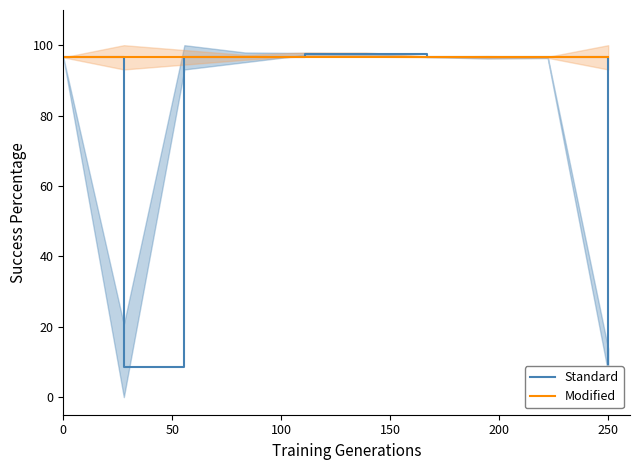

What are all the series names shown in the legend?

Standard, Modified